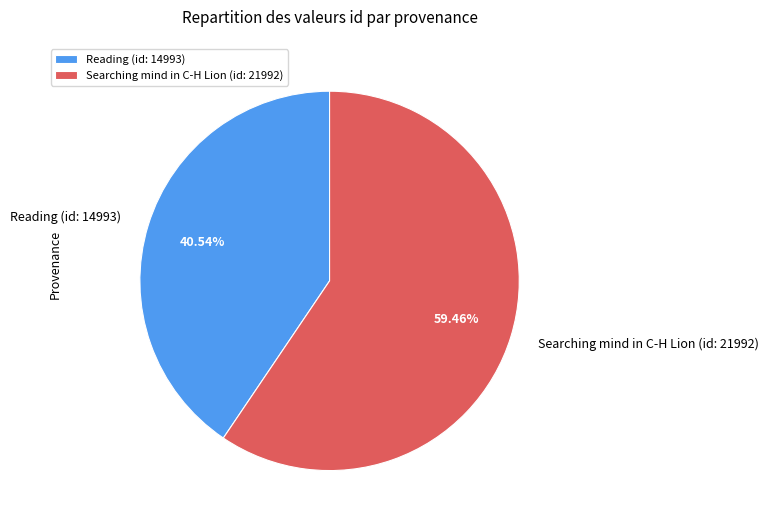

Does Searching mind in C-H Lion (id: 21992) account for over 50% of the chart?

Yes